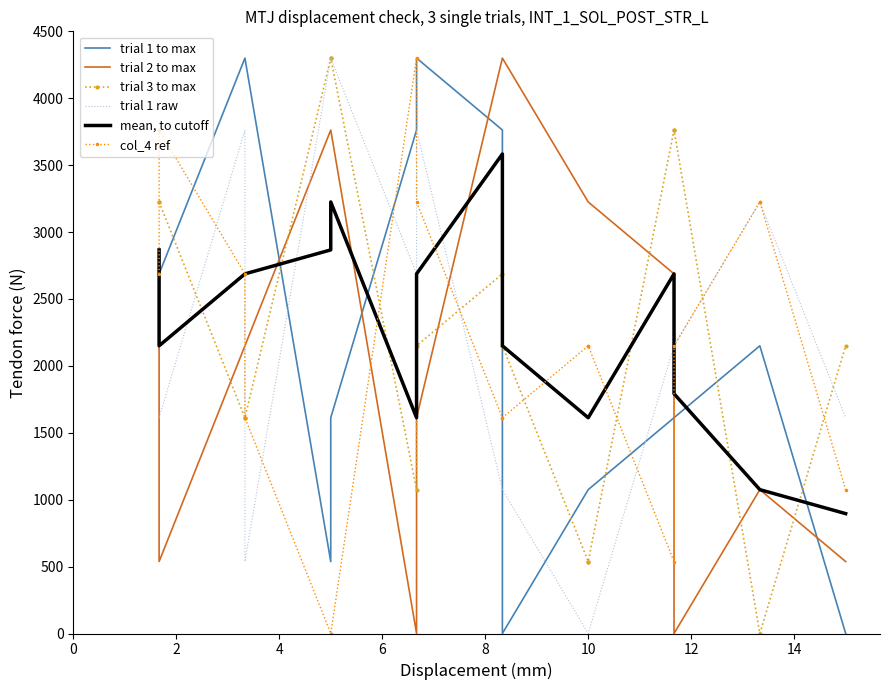

Is this an area chart (filled region under the line)?

No